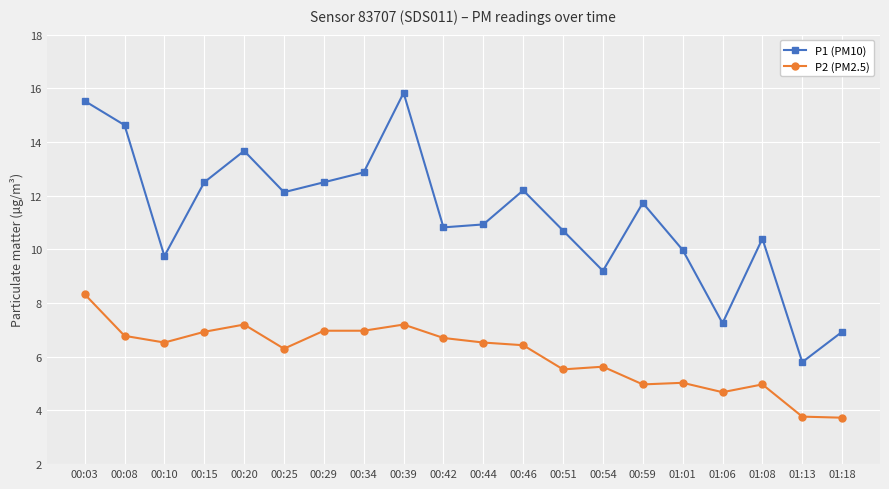

At which label does P2 (PM2.5) reach its peak?

00:03